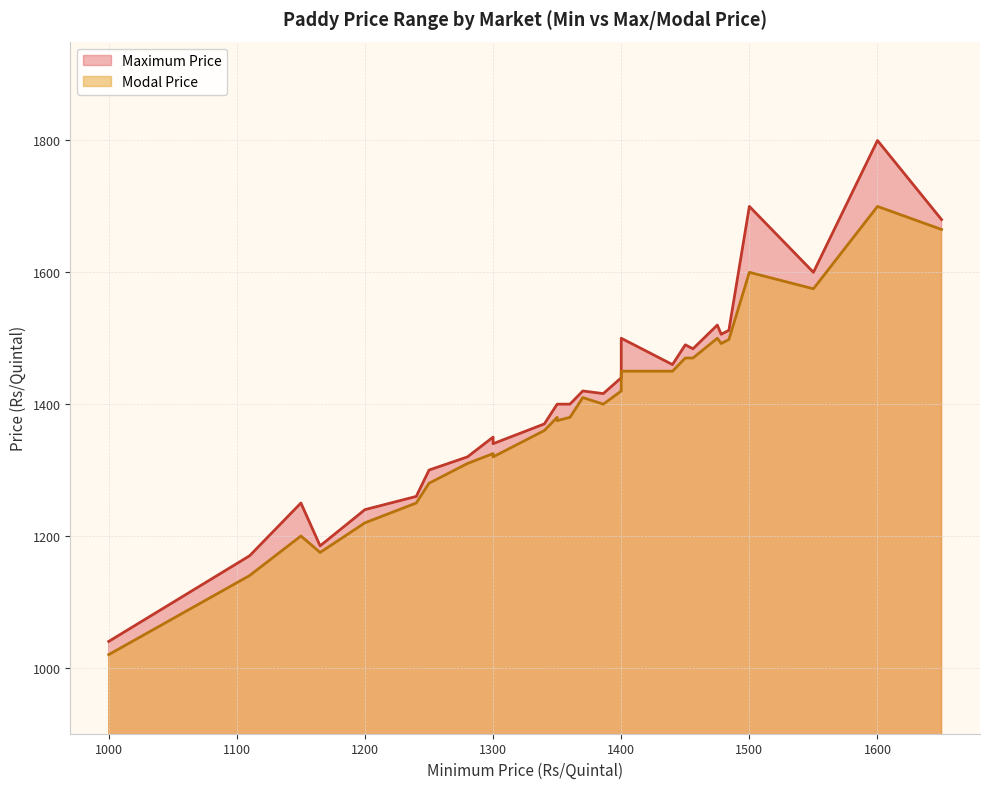

In Modal Price, how many points are lower than both neighbors (excluding endpoints)?

6